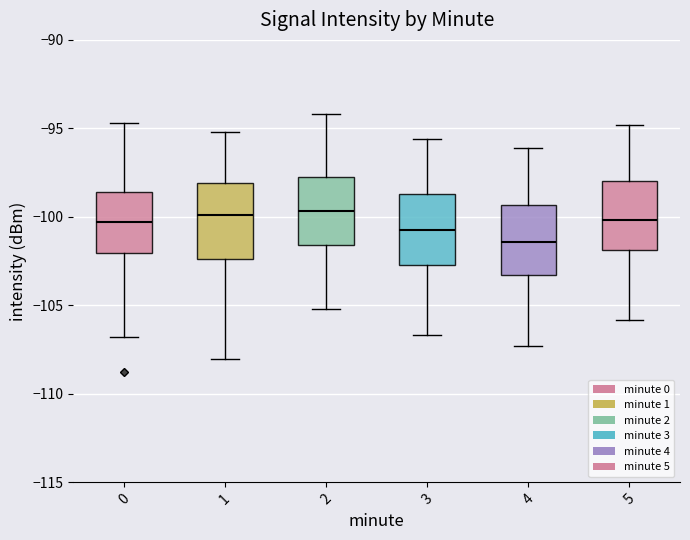

Reading left to right, read every box against the y-axis: the position of its median line, the range the box covers, and the ends of its whiskers. The values are not printed on the chart, so give them approximately, as read against the axis.

0: median -100.5, box -102.0 to -98.5, whiskers -107.0 to -94.5
1: median -100.0, box -102.5 to -98.0, whiskers -108.0 to -95.0
2: median -99.5, box -101.5 to -97.5, whiskers -105.0 to -94.0
3: median -100.5, box -102.5 to -98.5, whiskers -106.5 to -95.5
4: median -101.5, box -103.5 to -99.5, whiskers -107.5 to -96.0
5: median -100.0, box -102.0 to -98.0, whiskers -106.0 to -95.0